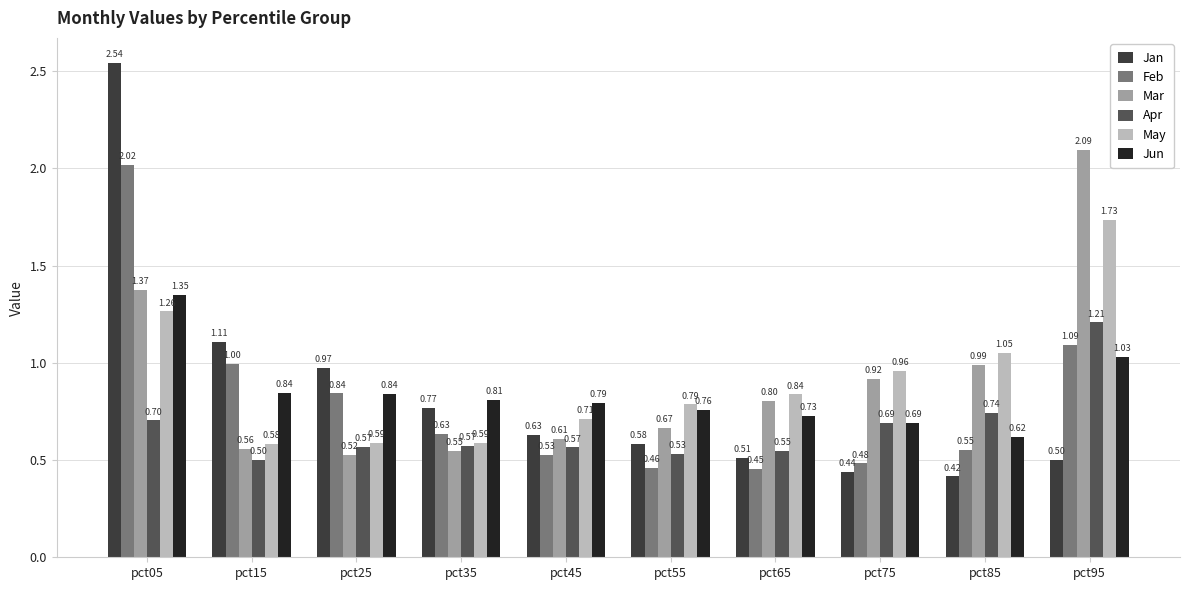

True or false: May has a value of 1.5 at pct85.

False